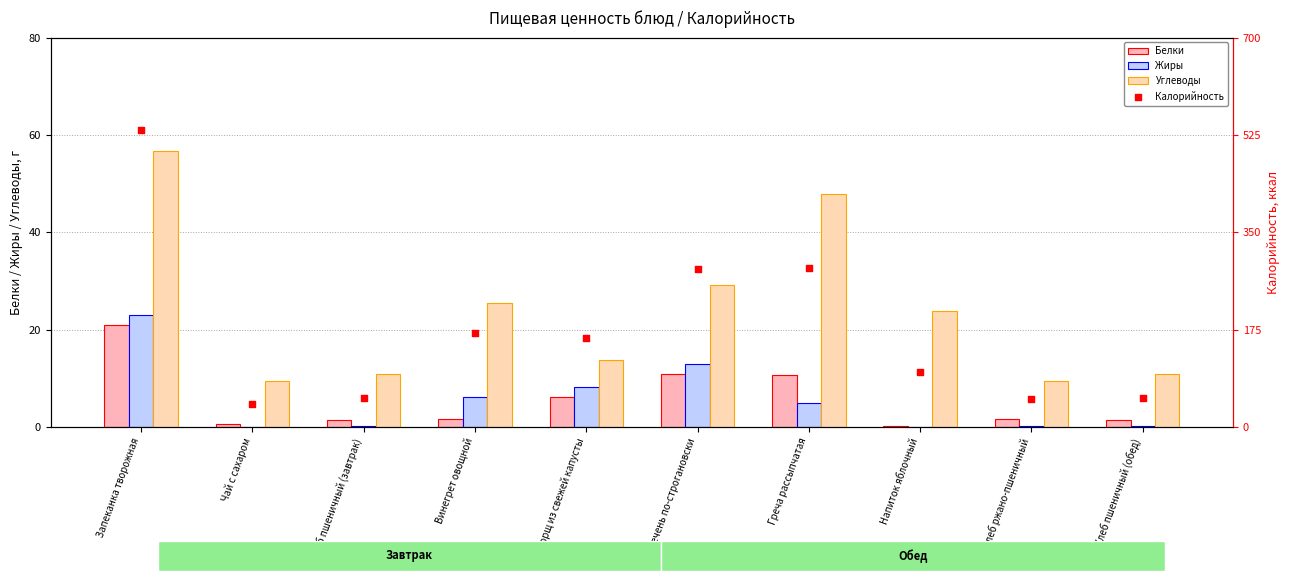

Which series contains the lowest Y value?

Жиры